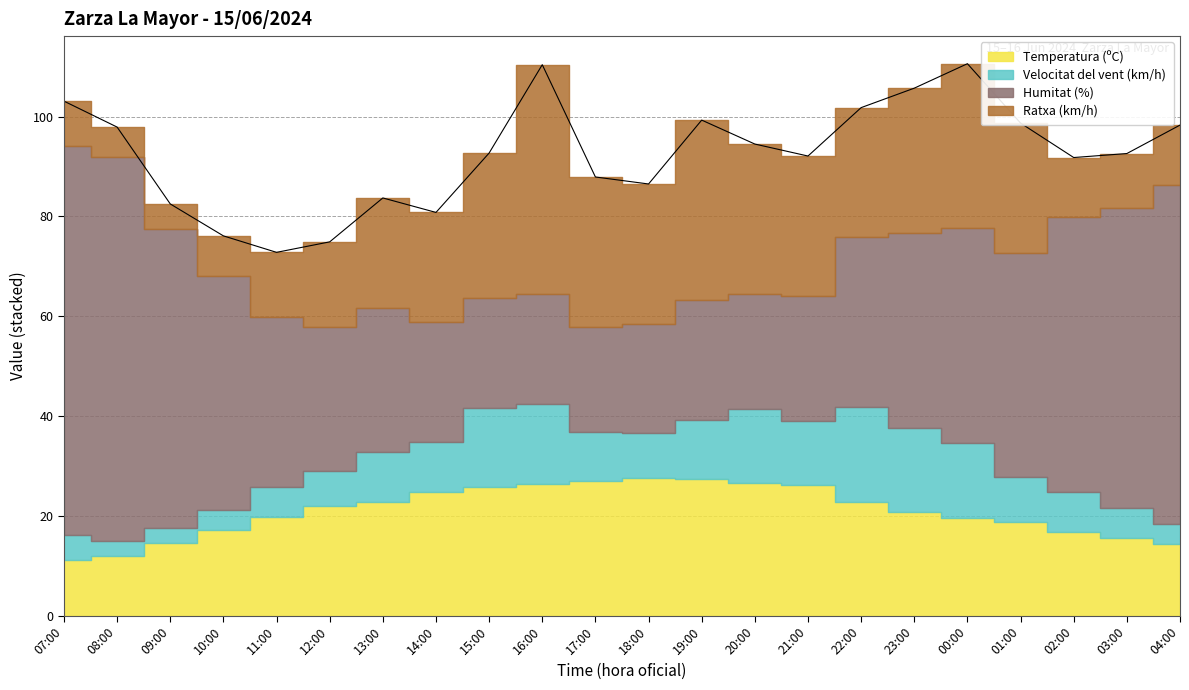

How many values in the Temperatura (ºC) series exceed 21?

11